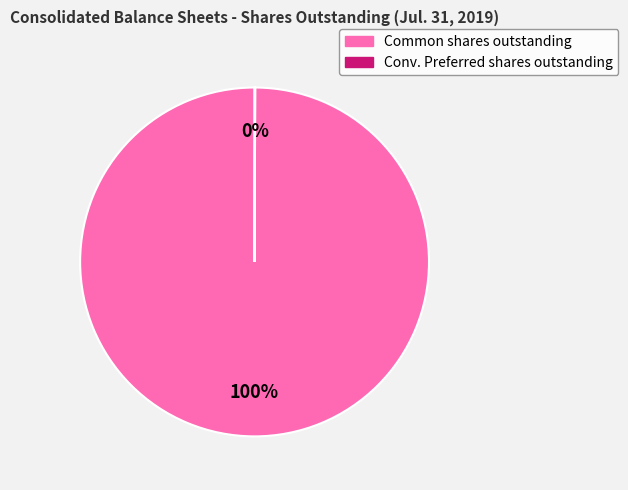

To the nearest percent, what is the difference between the largest and smallest slice percentages?

100%